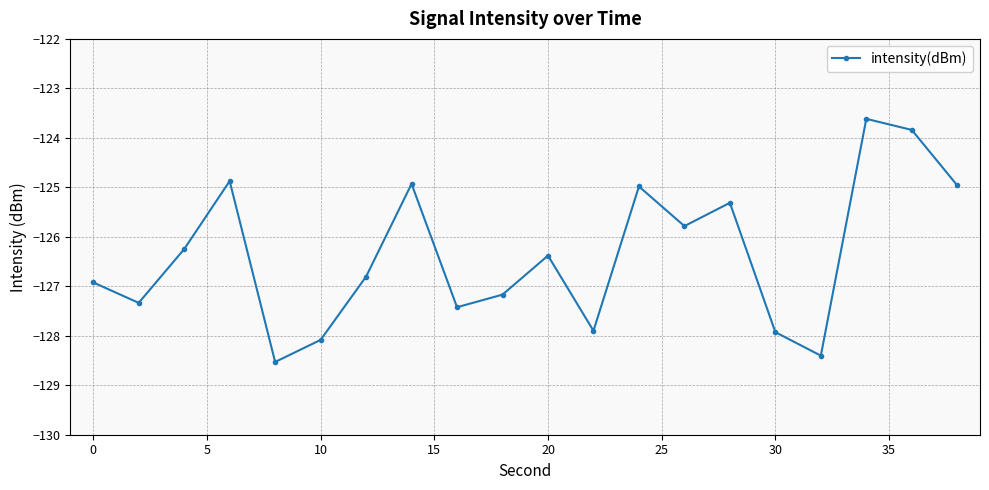

How many interior local valleys (lower than both neighbors) does the data have?

6